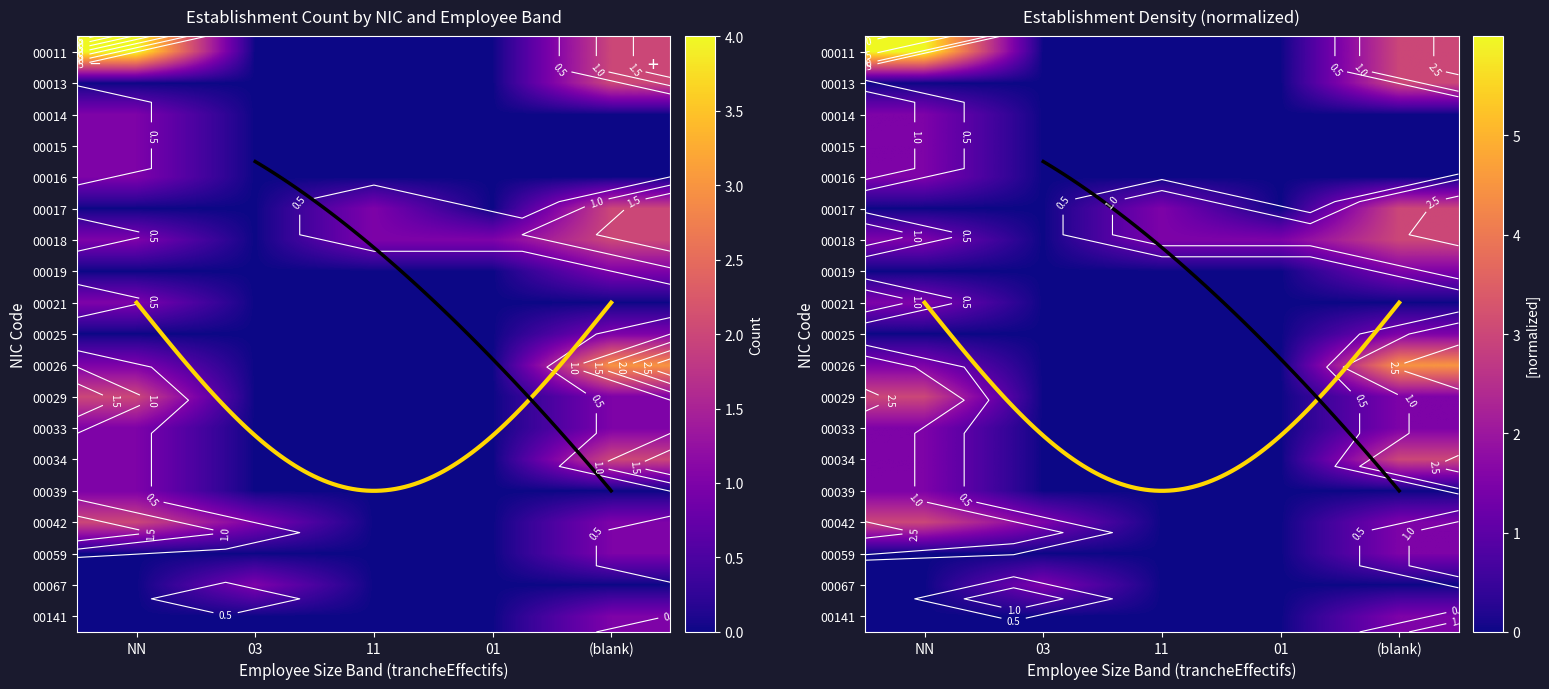

At which label does 00033 reach its peak?

NN